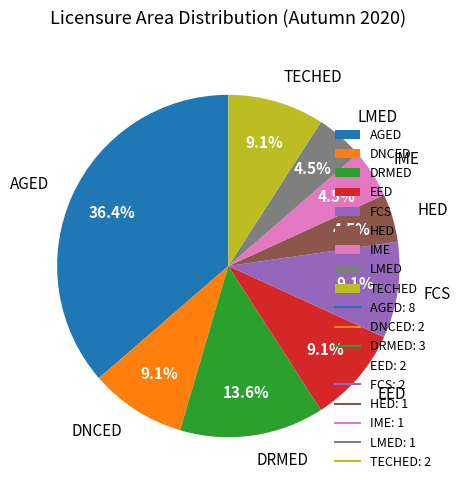

Is there a majority slice in this chart?

No